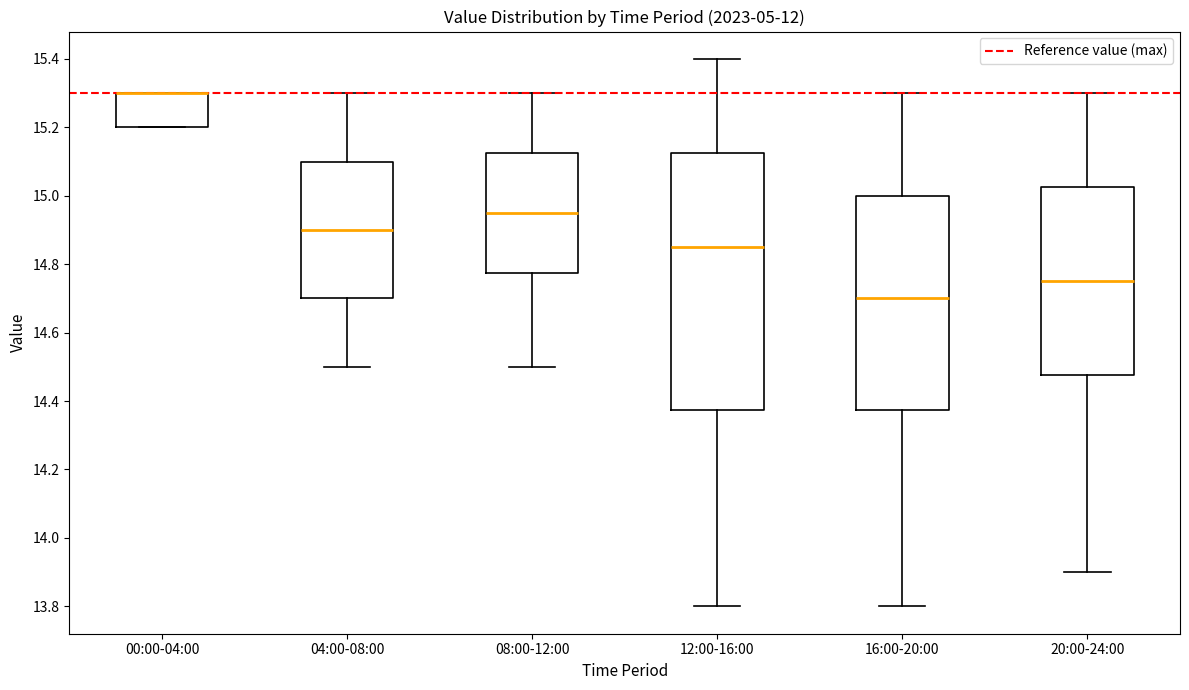

Which box is the tallest, from its lower edge to its upper edge?

12:00-16:00